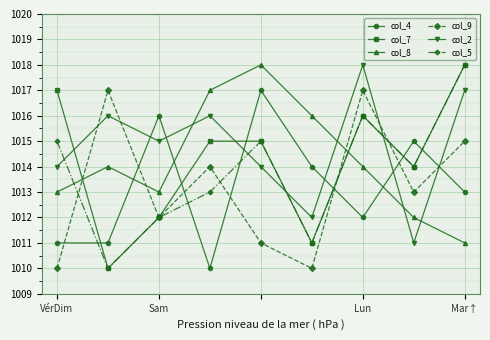

True or false: col_5 has more than 0 points higher than both neighbors.

True